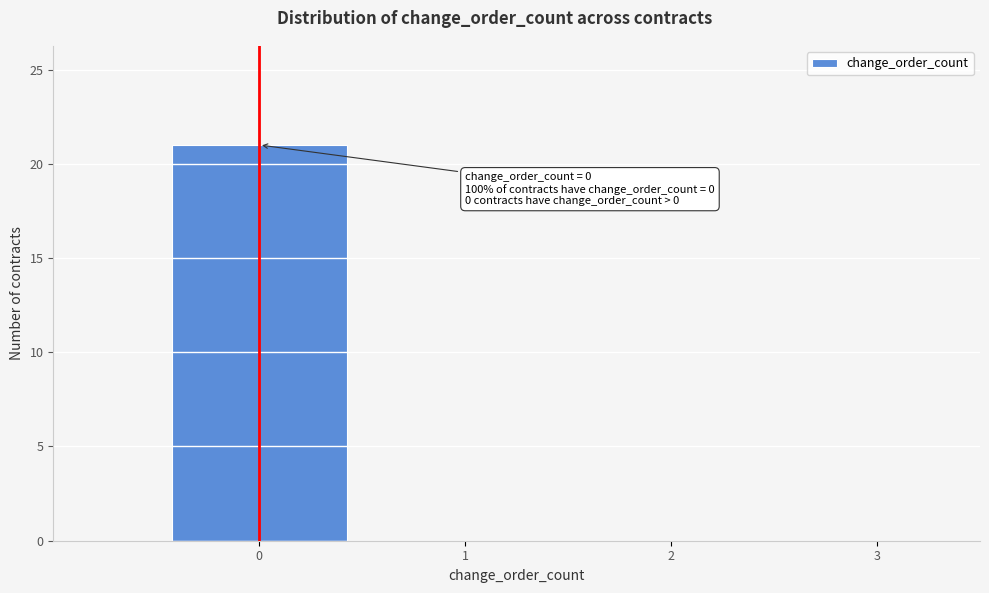

Over which range of the x-axis is the bar tallest?

-0.5 to 0.5